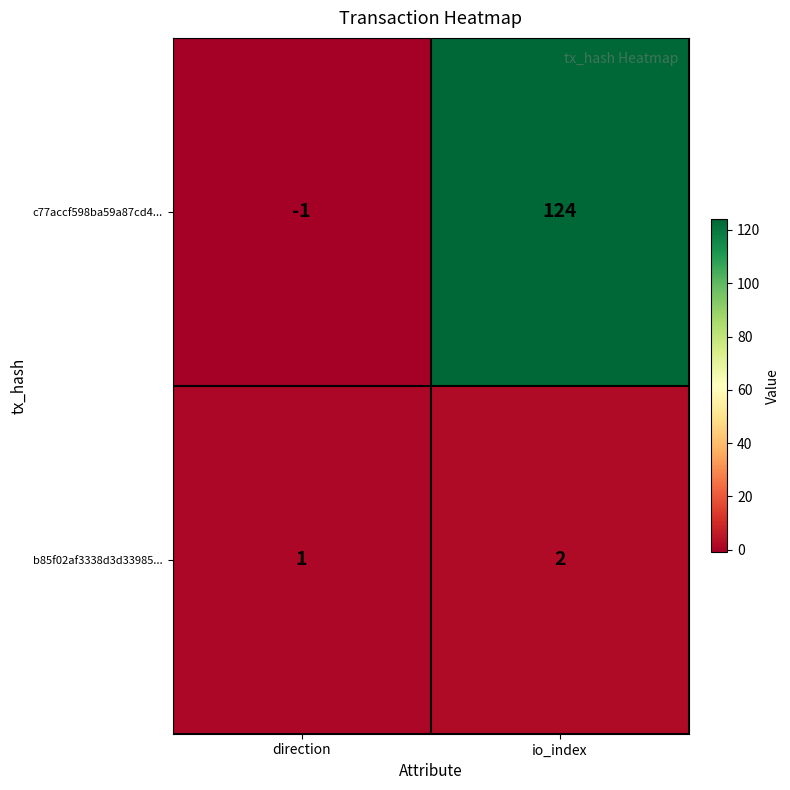

Rank the series at direction from highest to lowest value.

b85f02af3338d3d33985..., c77accf598ba59a87cd4...